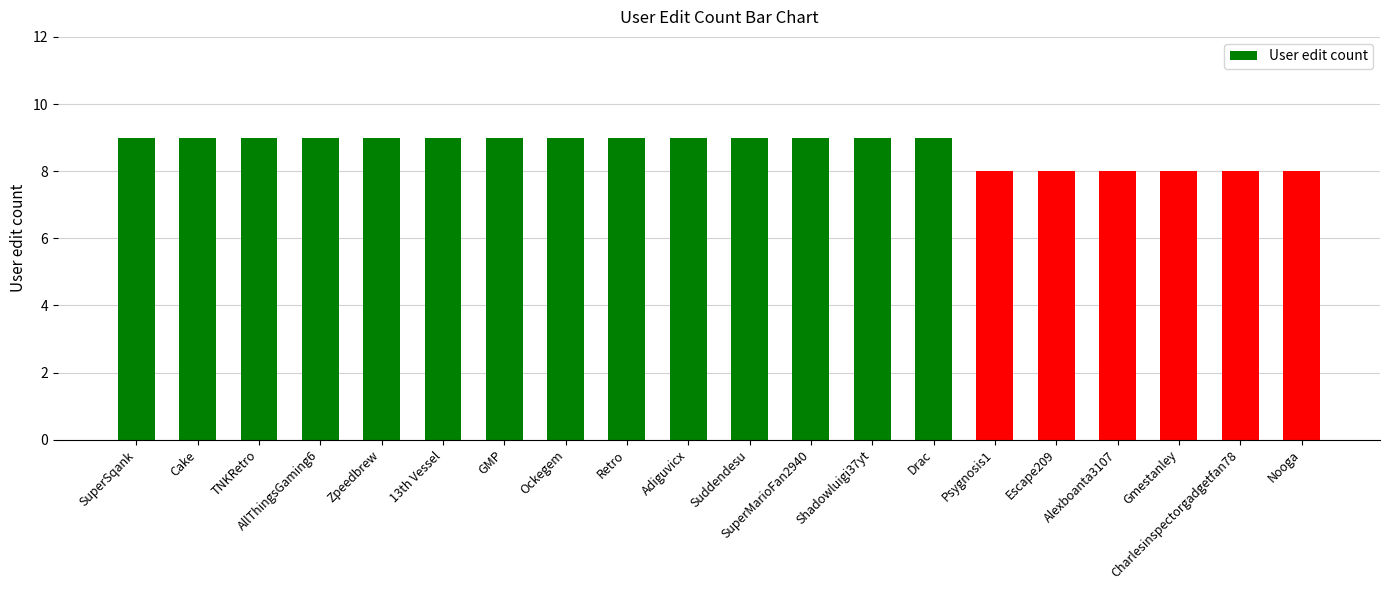

What is the ratio of the value at Gmestanley to the value at Drac?

0.9